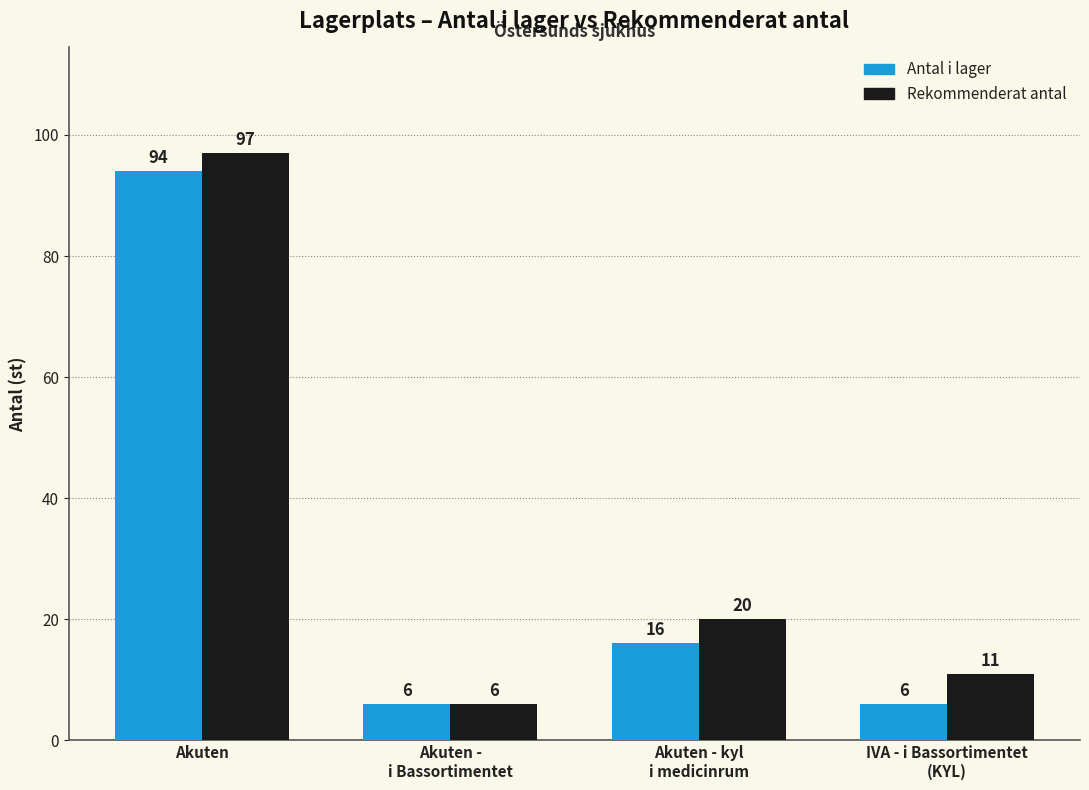

Is it true that Rekommenderat antal equals 19 at IVA - i Bassortimentet
(KYL)?

False